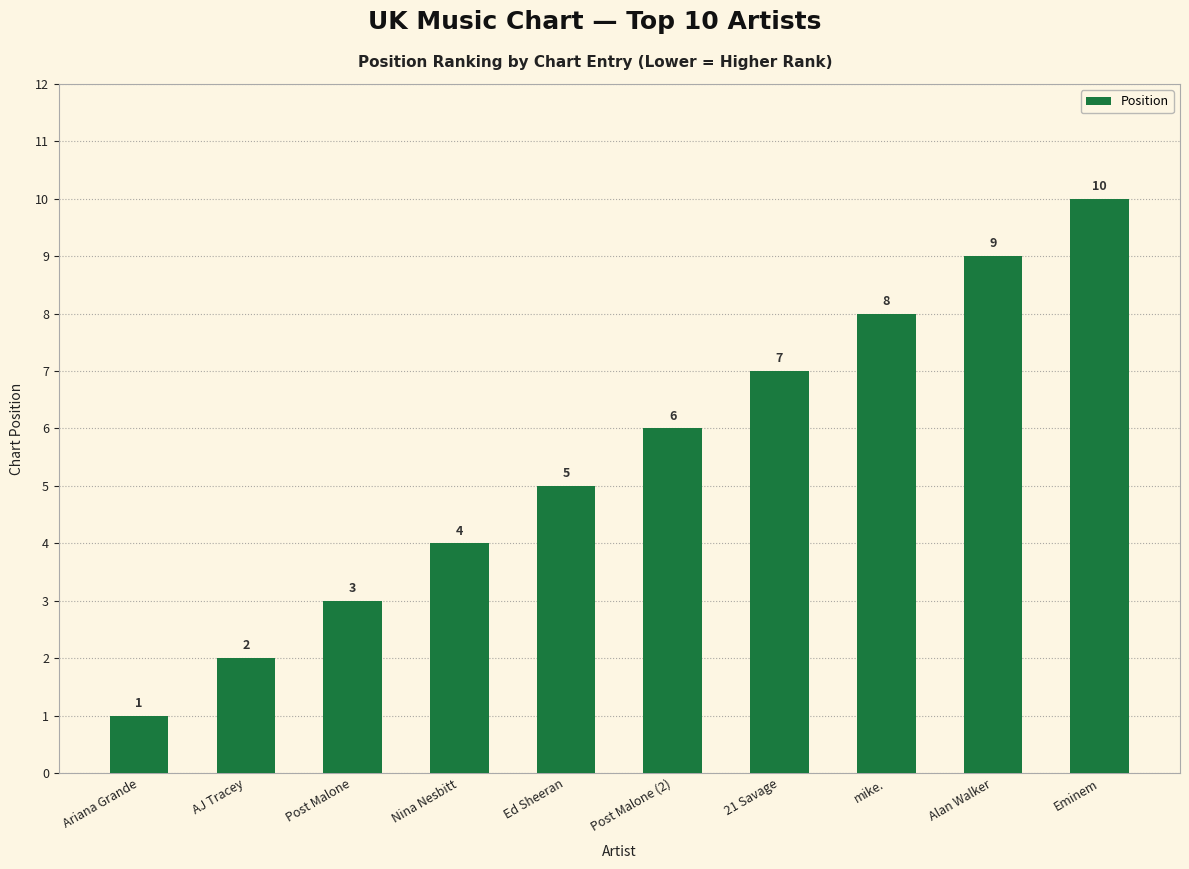

Reading left to right, list all the values displayed in this chart.

1	2	3	4	5	6	7	8	9	10